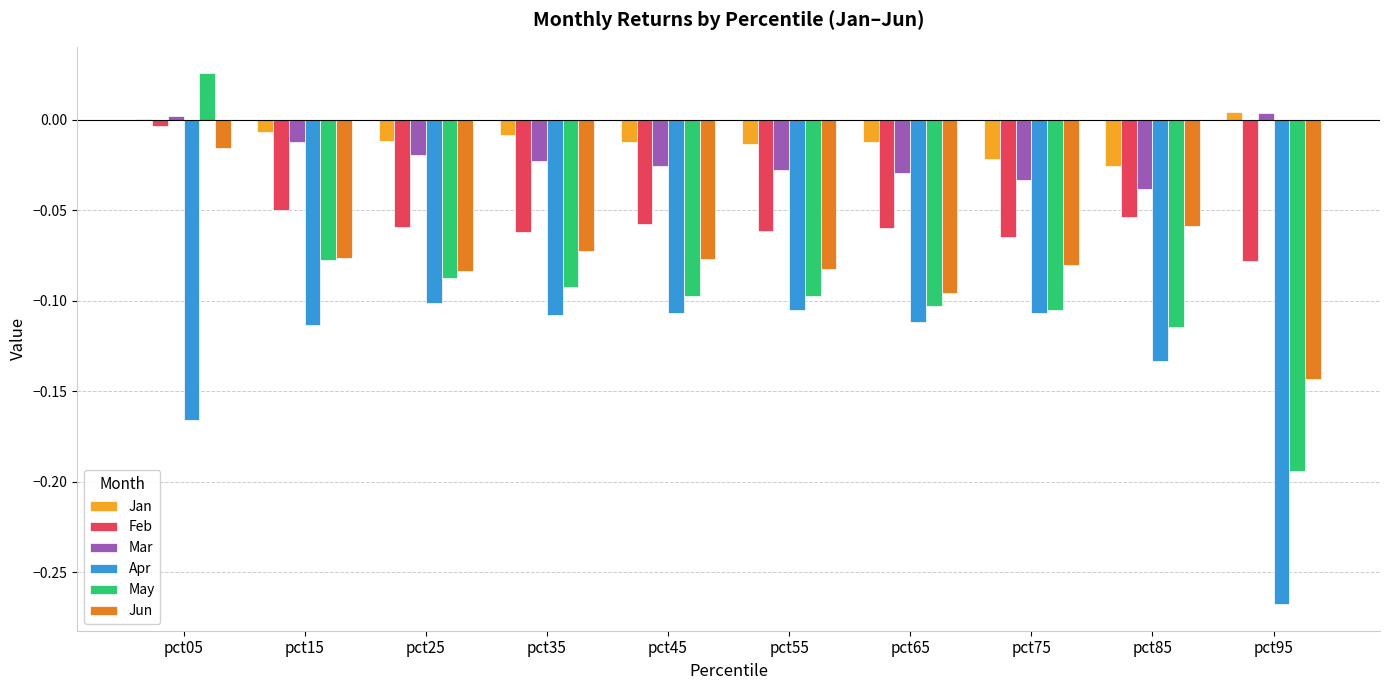

Which category has the highest value in the May series?

pct05